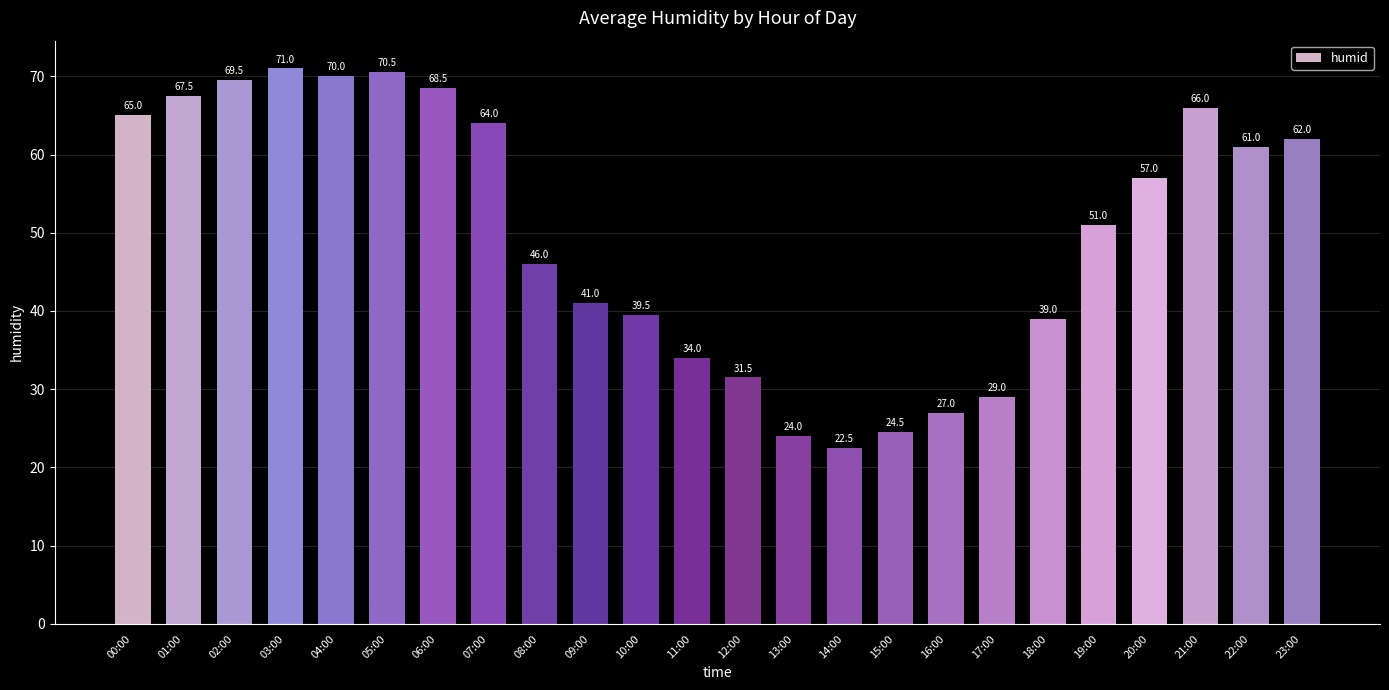

What is the value of the 11th bar from the left?

39.5